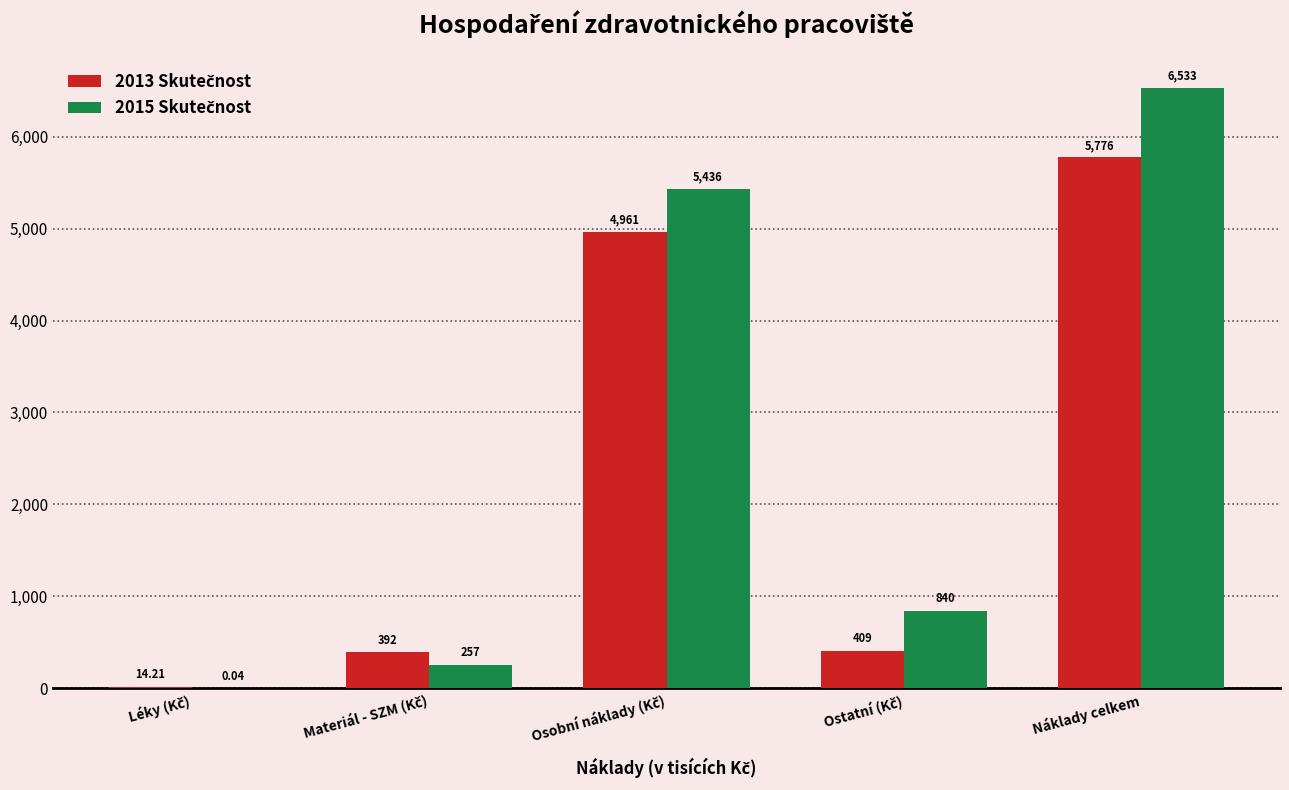

What is the total value across all series at Náklady celkem?

12308.9